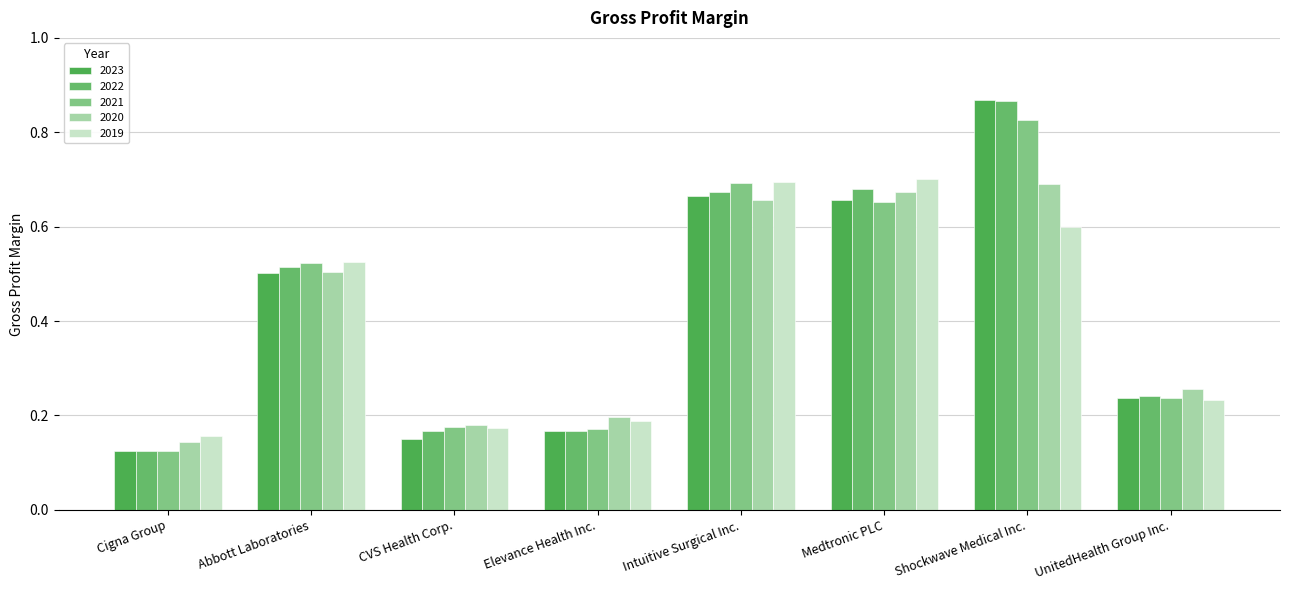

What is the label of the 6th bar from the left?

Medtronic PLC